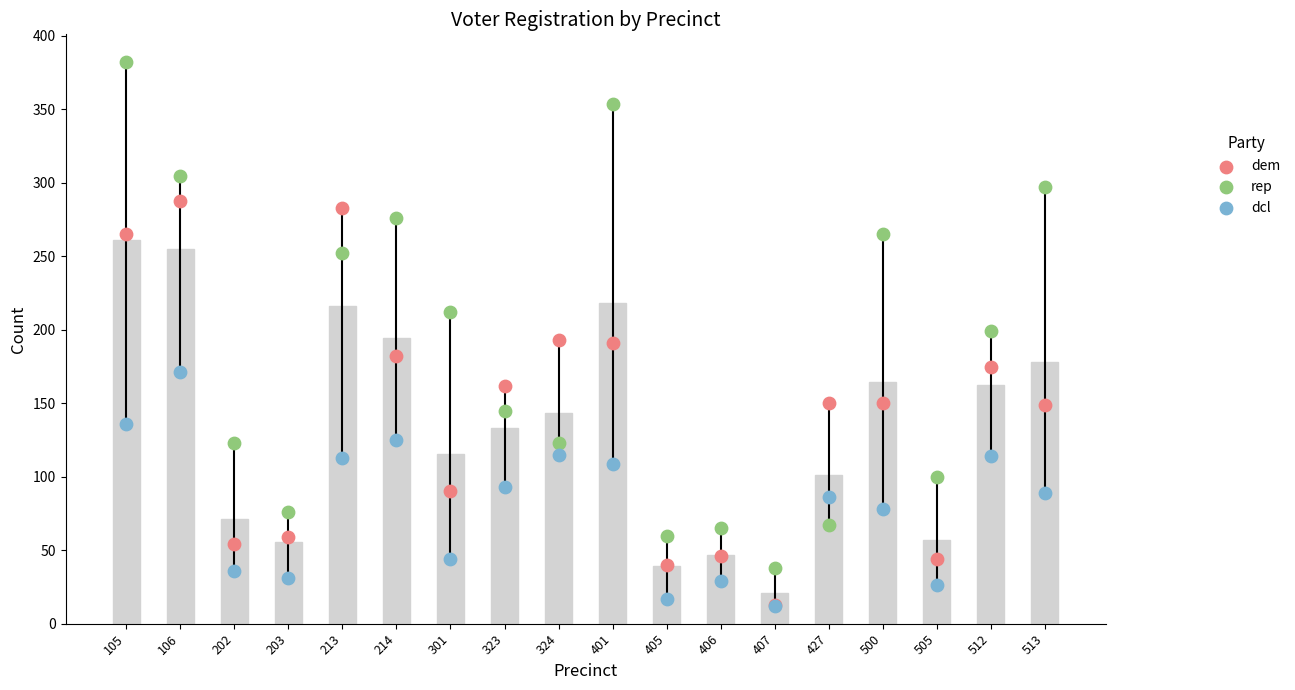

At how many categories does at least one series exceed 159?

11